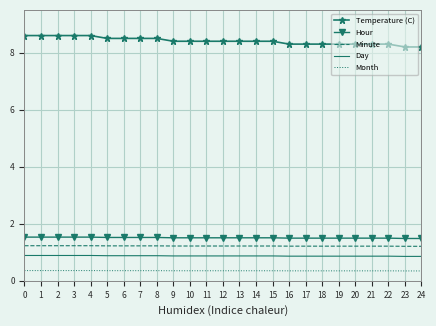

What is the total value across all series at 2?

12.6